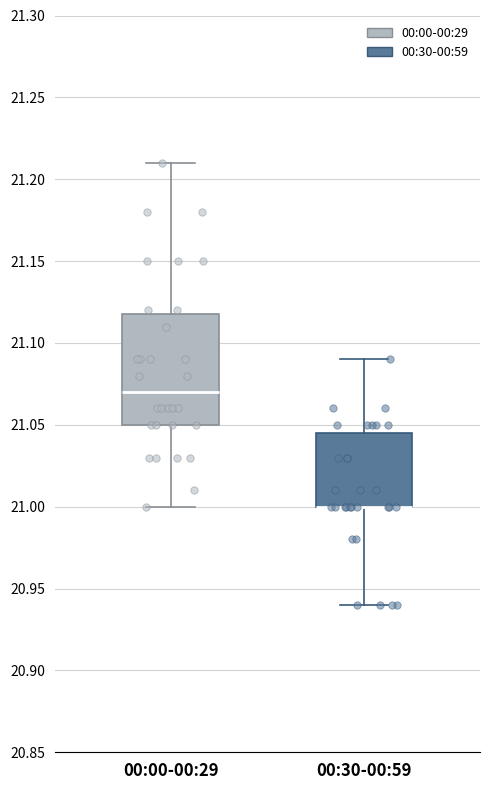

Where does the median line of the box for 00:00-00:29 sit on the y-axis? The values are not printed on the chart, so give them approximately, as read against the axis.

21.070